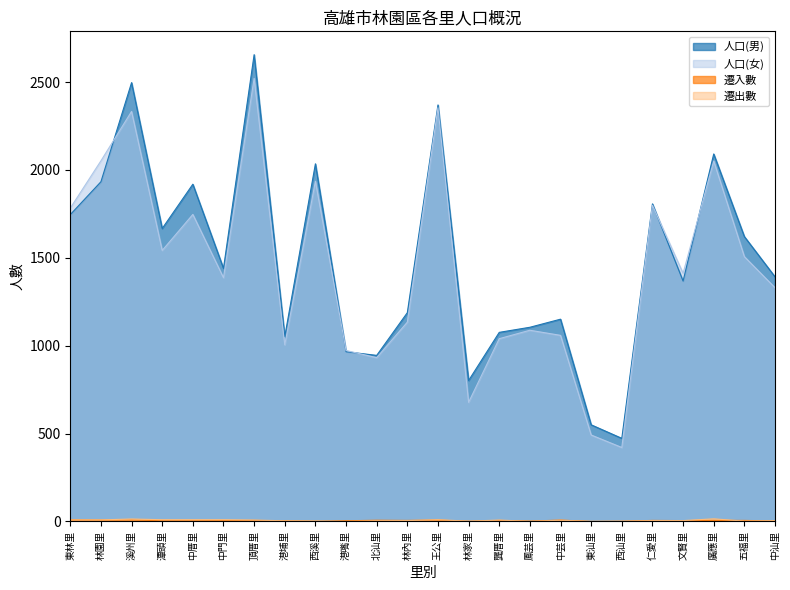

What is the maximum value shown in the chart?

2656